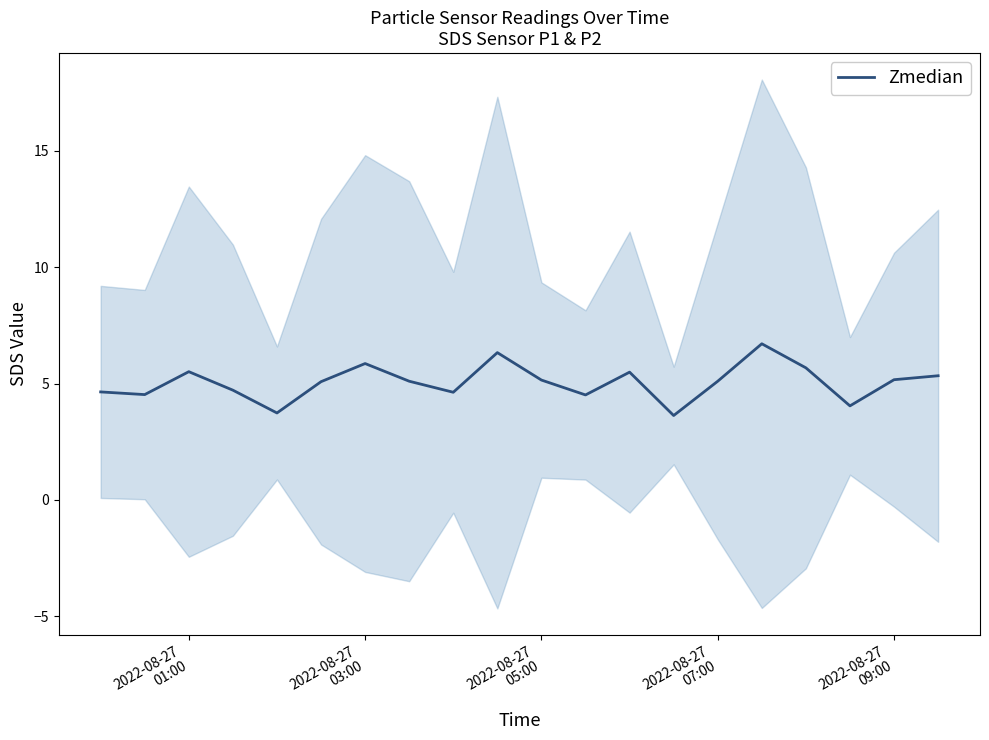

What is the minimum value for Zmedian?

3.6